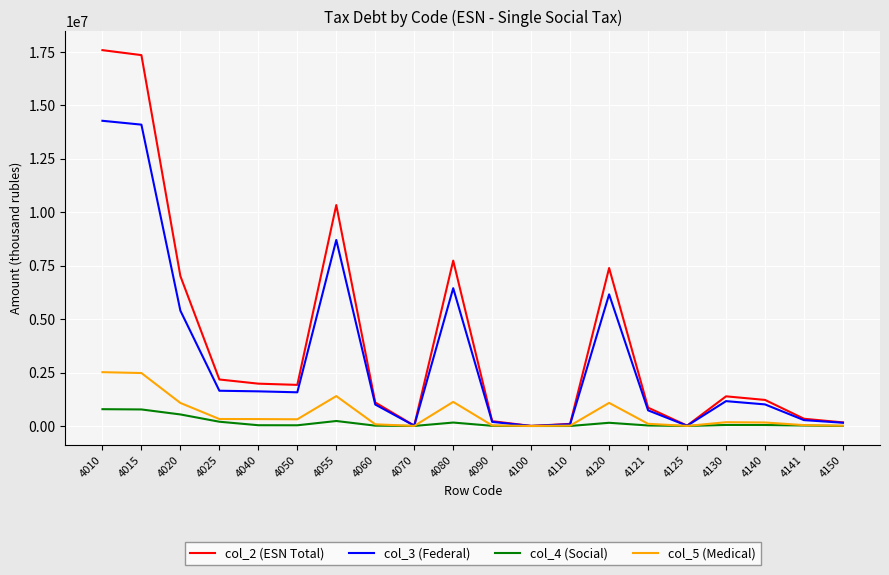

Read the col_5 (Medical) value at 4015.

2477500